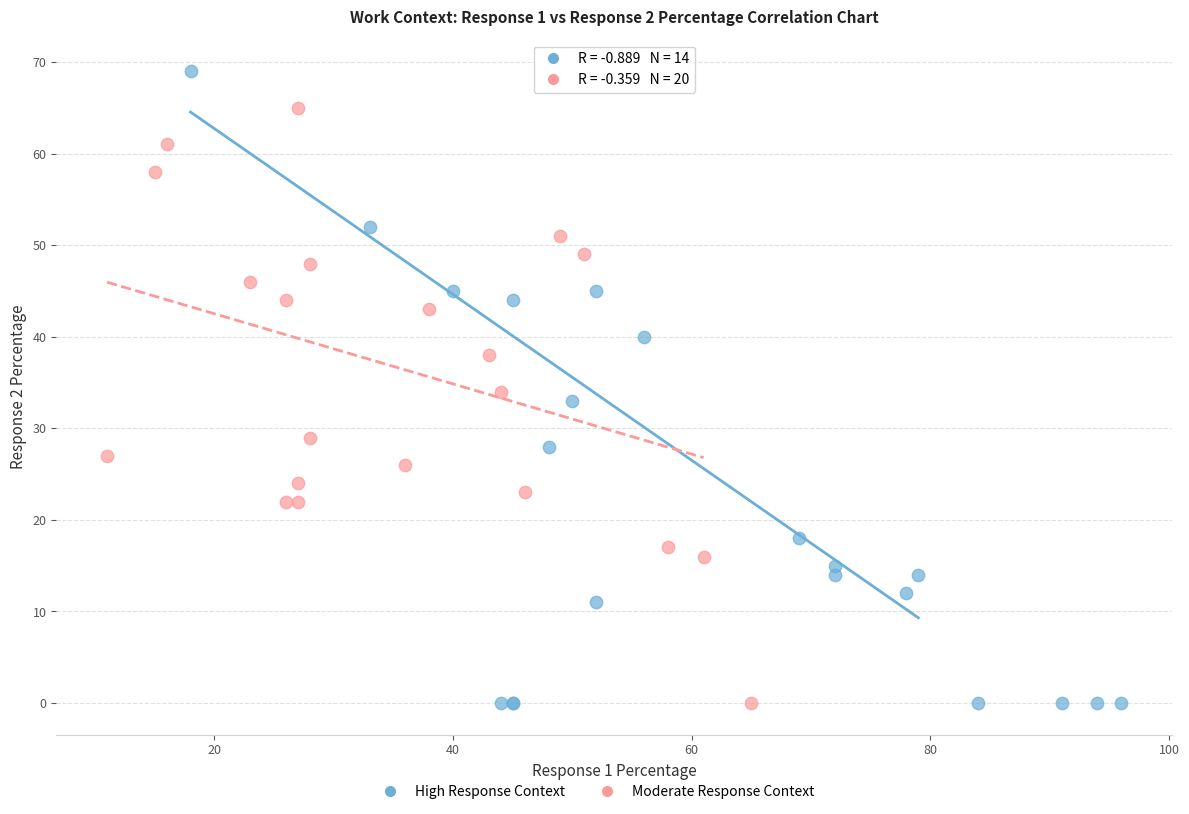

Which series has the widest spread of Y values?

High Response Context